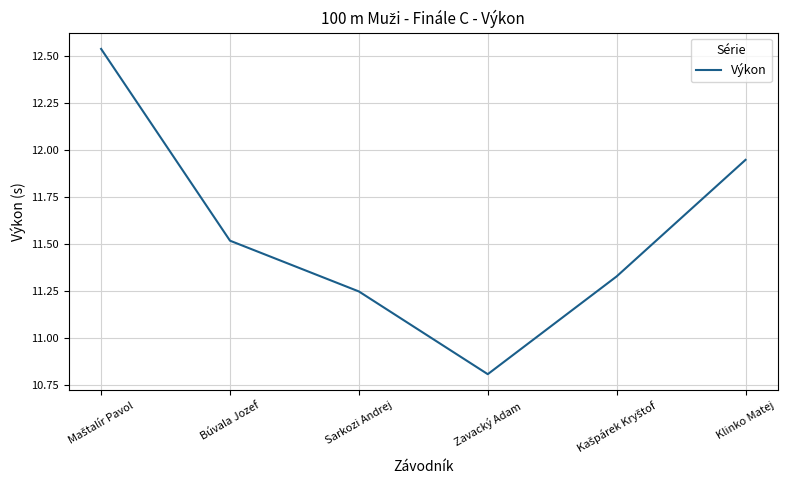

Where is the data nearest to the value 11?

Zavacký Adam